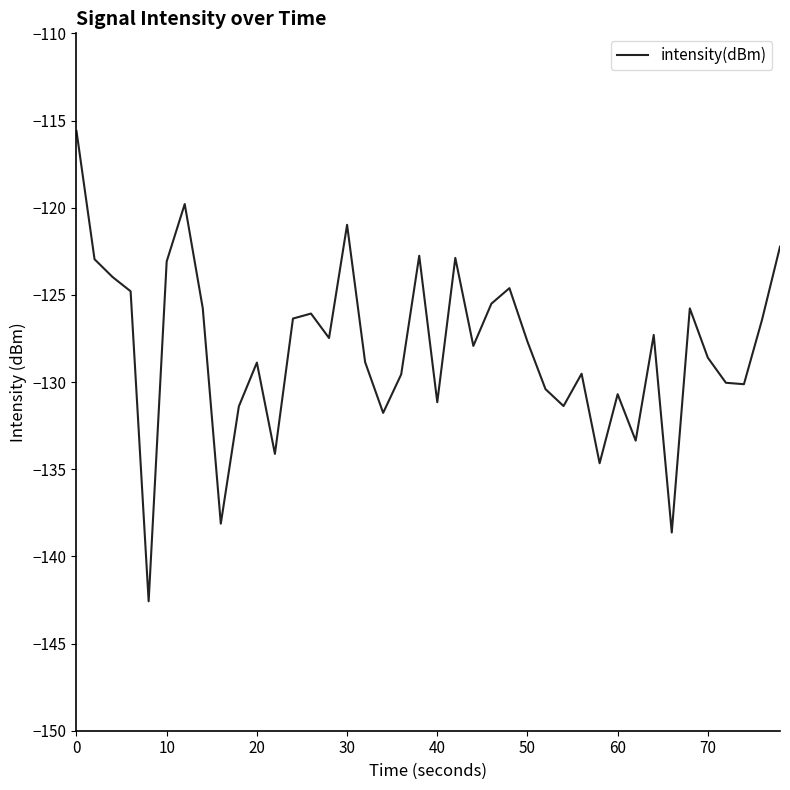

What is the maximum value shown in the chart?

-115.6